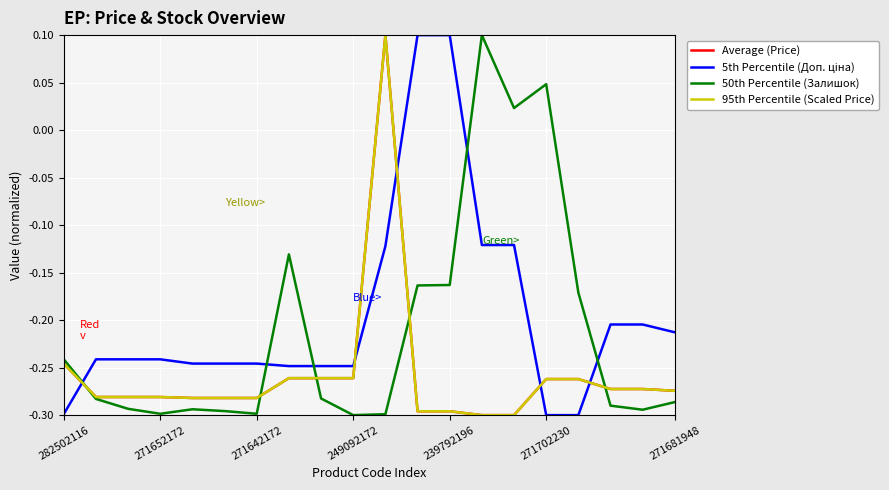

Does the chart have visible grid lines?

Yes